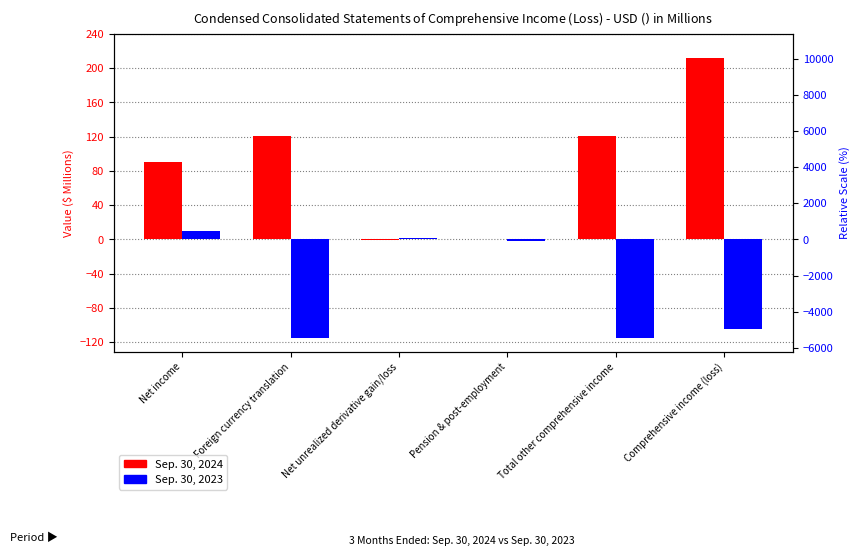

What are all the series names shown in the legend?

Sep. 30, 2024, Sep. 30, 2023